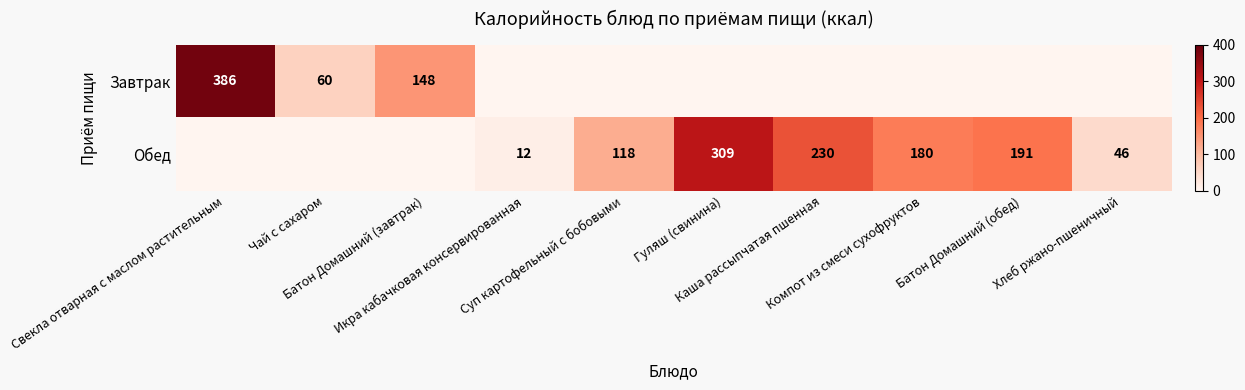

At Компот из смеси сухофруктов, list the series in order from largest to smallest.

Обед, Завтрак